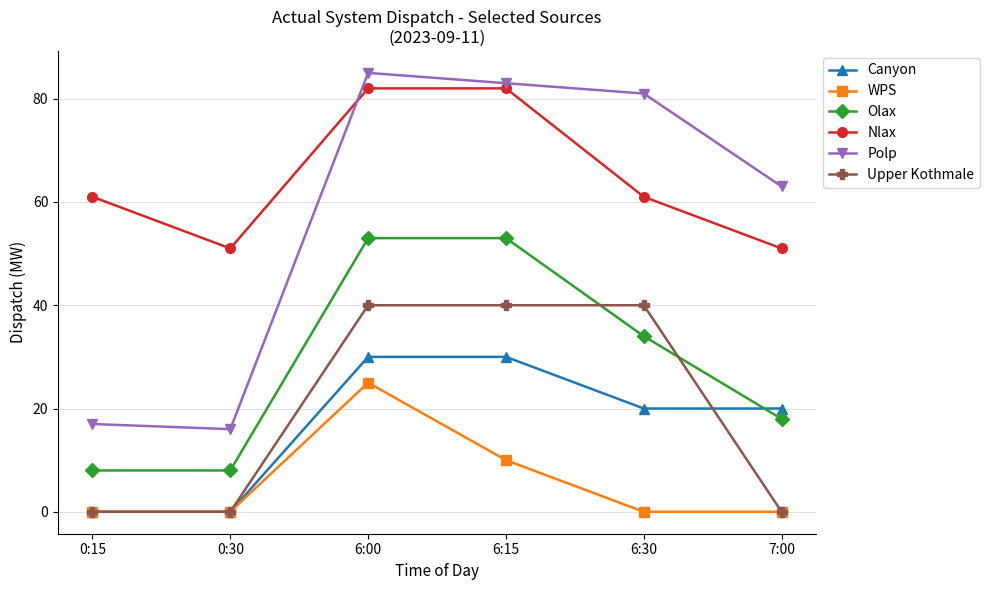

Rank the series at 6:30 from highest to lowest value.

Polp, Nlax, Upper Kothmale, Olax, Canyon, WPS